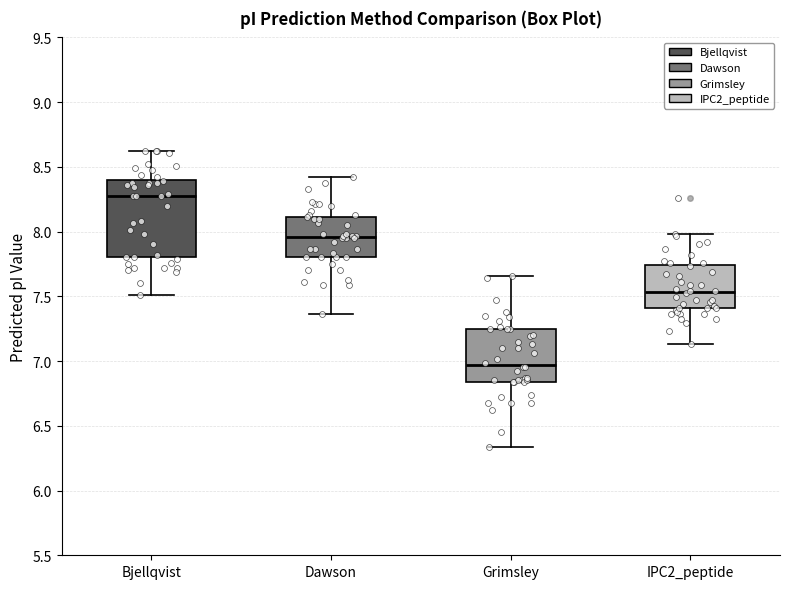

Which box has the lowest median line?

Grimsley